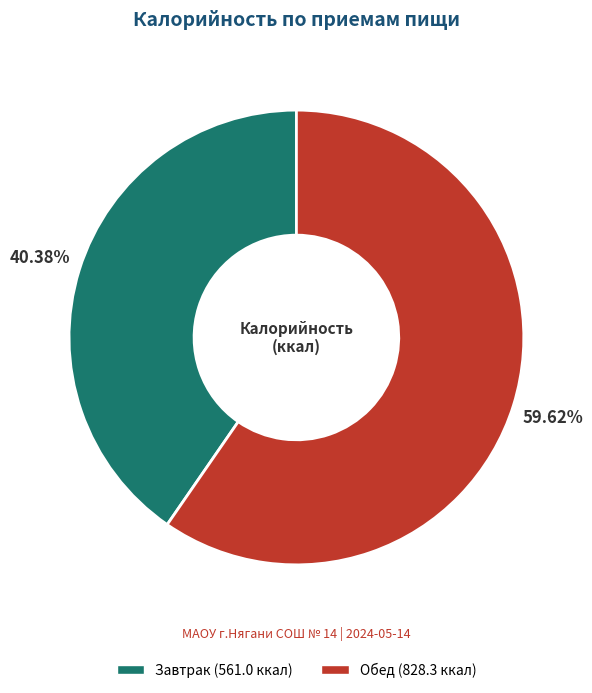

True or false: Обед accounts for 60% of the total.

True